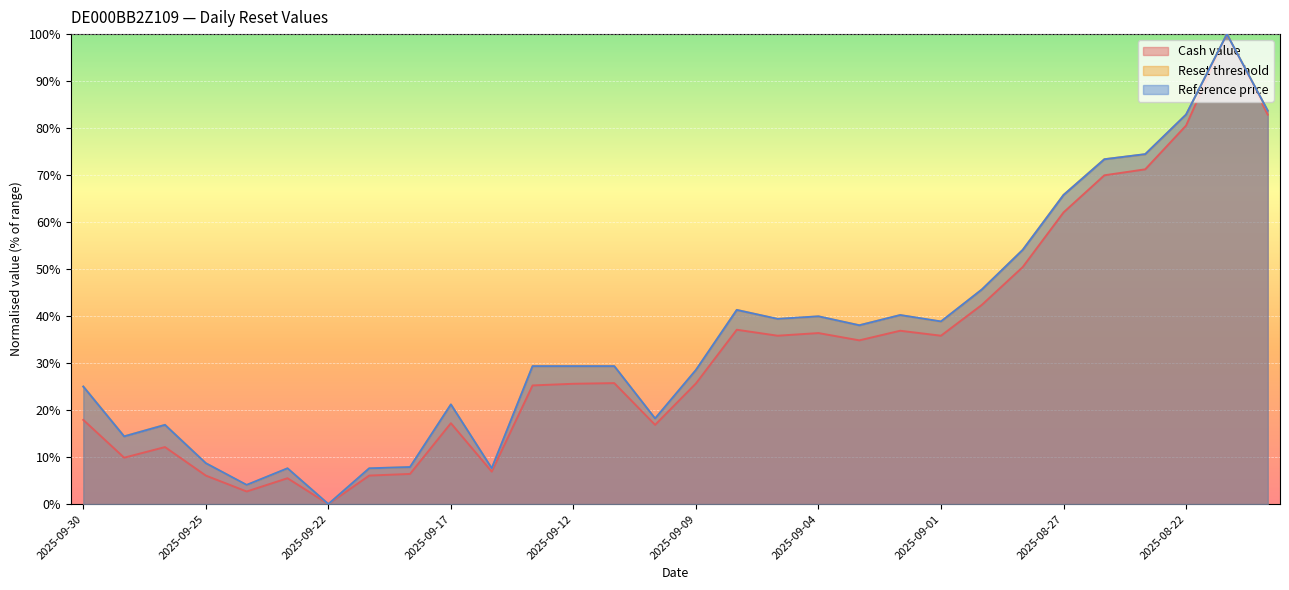

Which series has the widest spread of values?

Cash value